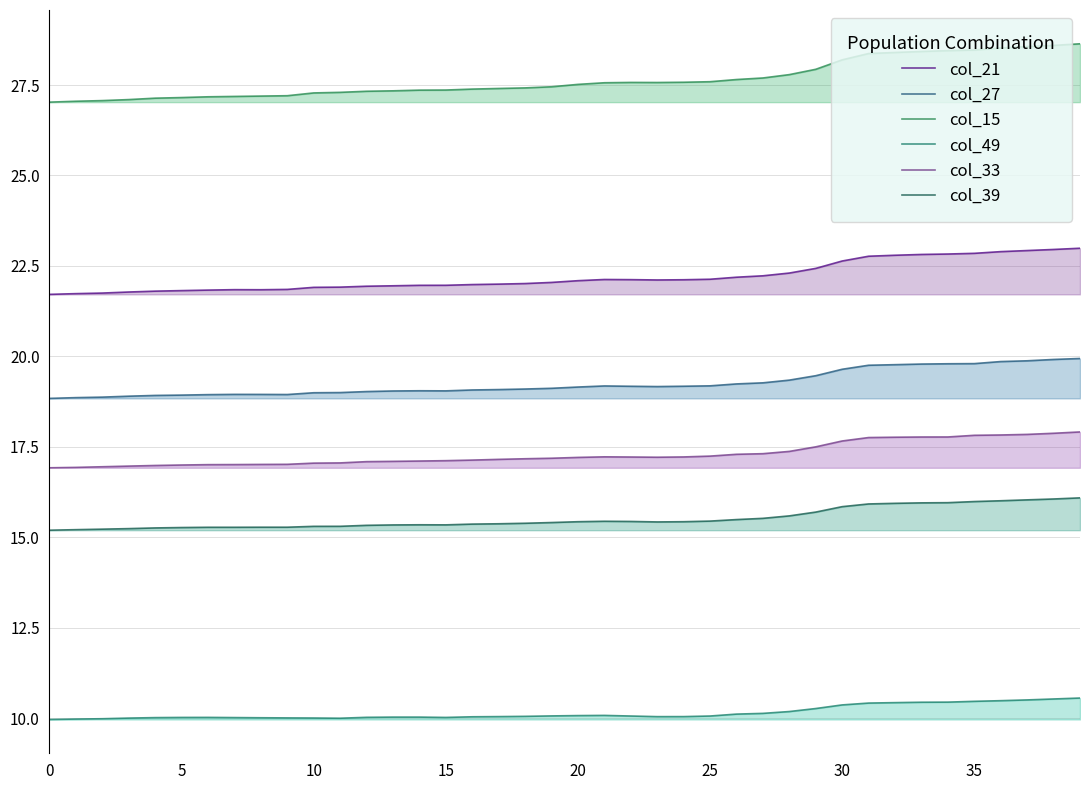

At which category does the chart reach its peak across all series?

39